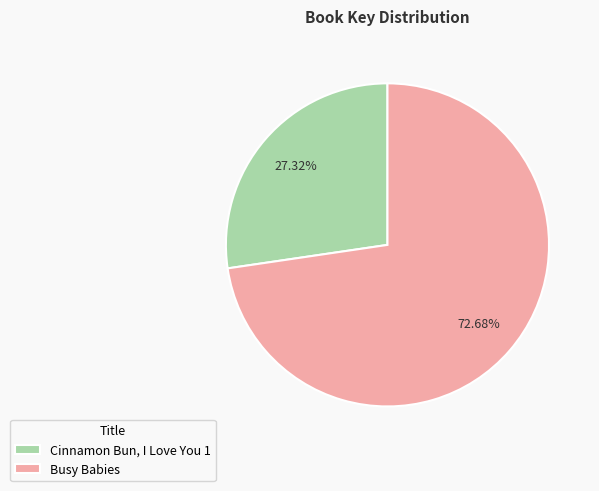

Which category has the smallest portion of the pie?

Cinnamon Bun, I Love You 1